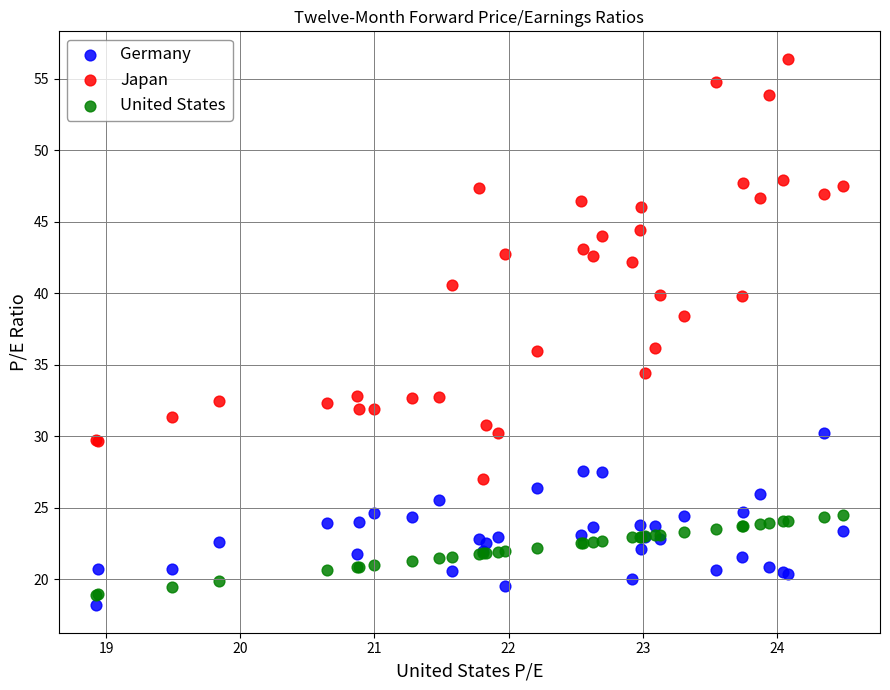

Which series has the widest spread of Y values?

Japan